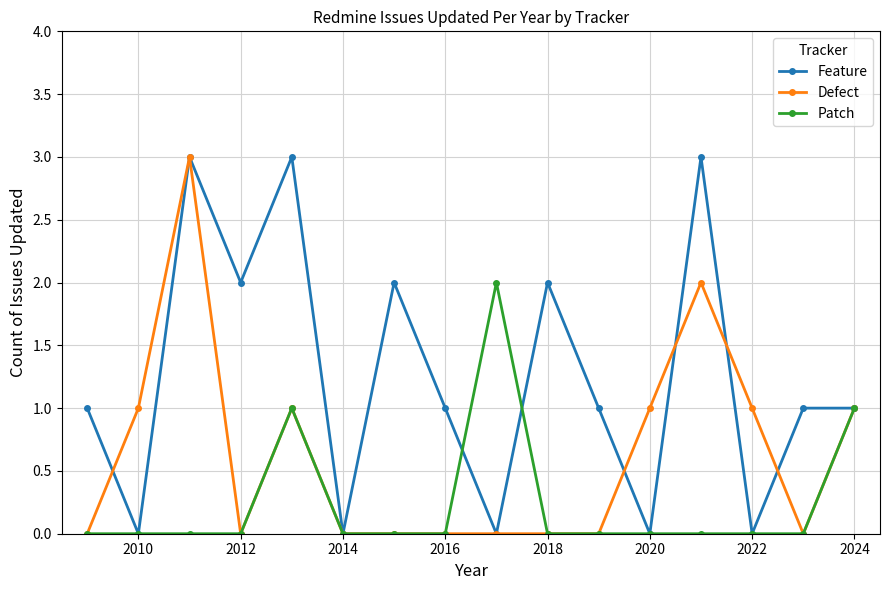

True or false: Feature has more than 1 points higher than both neighbors.

True